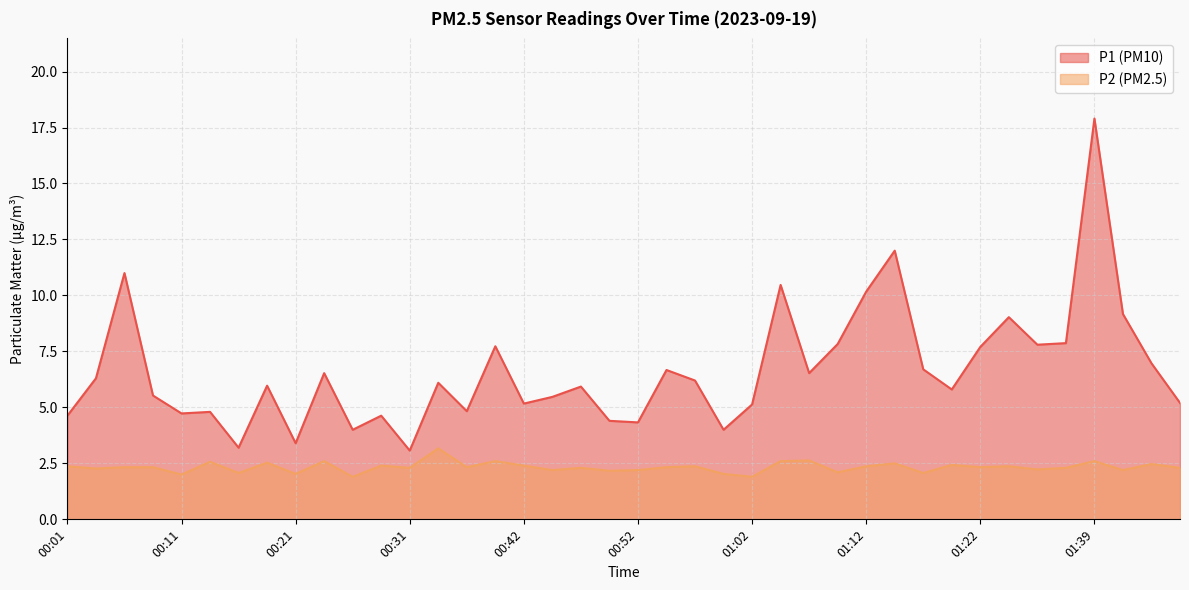

At how many categories does at least one series exceed 3?

40